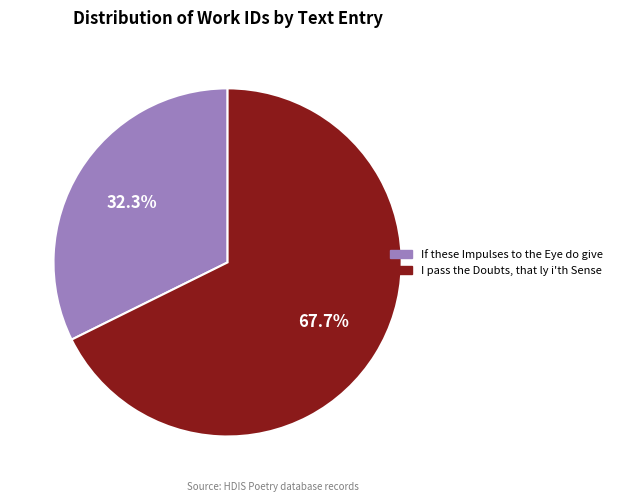

Rank the categories by value from highest to lowest.

I pass the Doubts, that ly i'th Sense, If these Impulses to the Eye do give